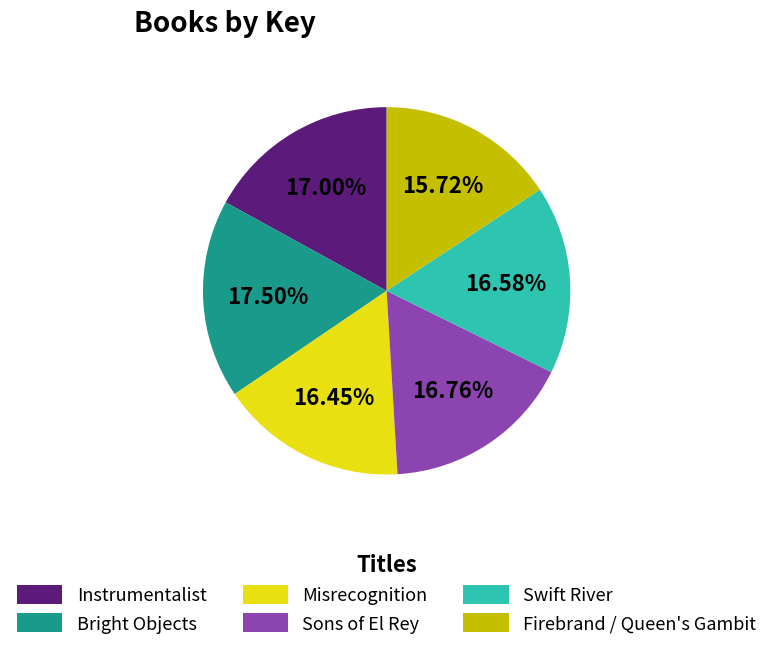

Does Swift River represent more than half of the total?

No